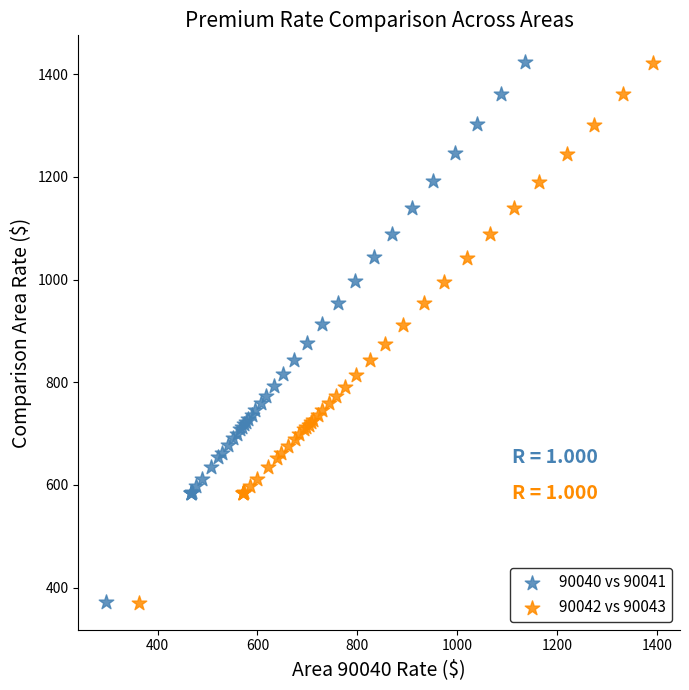

Which series has the widest spread of Y values?

90040 vs 90041